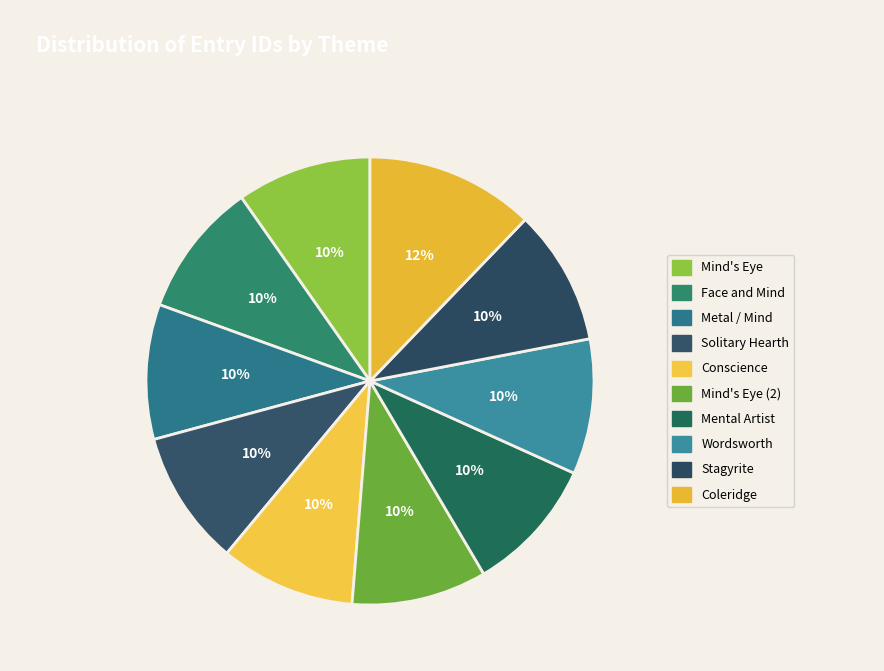

To the nearest percent, what is the combined percentage of Wordsworth and Mind's Eye (2)?

20%